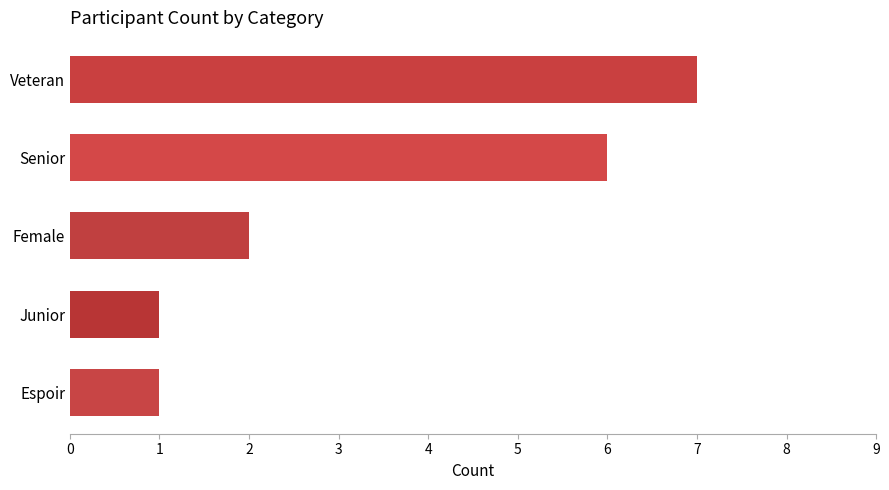

True or false: the data shows 6 at Senior.

True